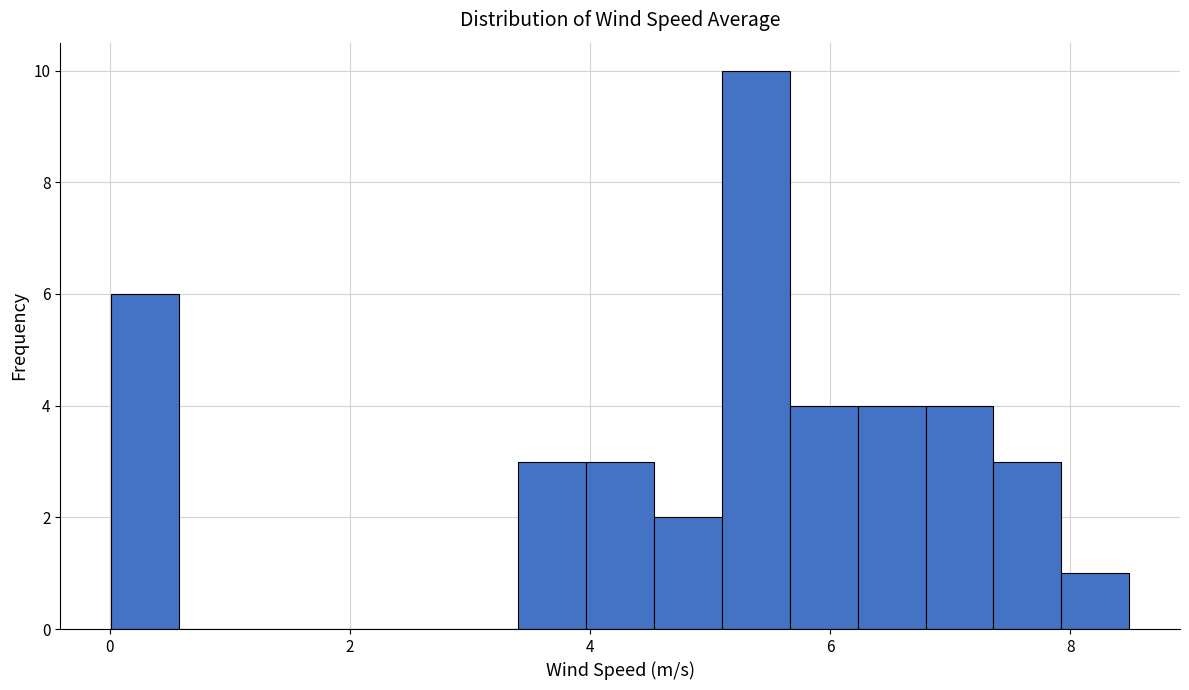

Around what value on the x-axis is the tallest bar? Give the approximate position of its centre, as read against the axis.

5.4